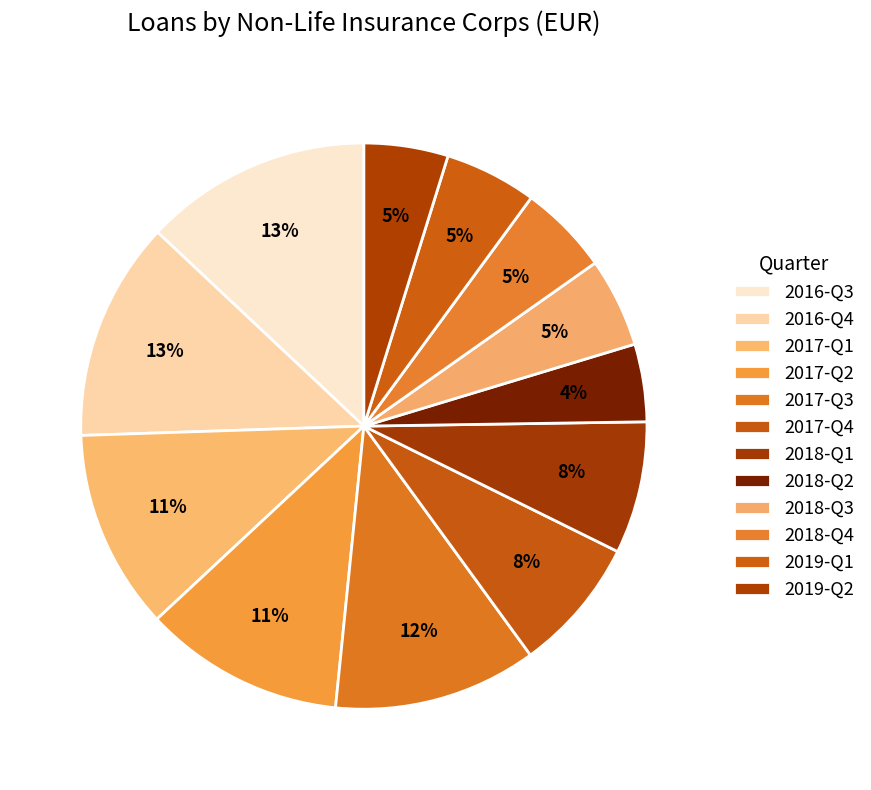

Is there a majority slice in this chart?

No